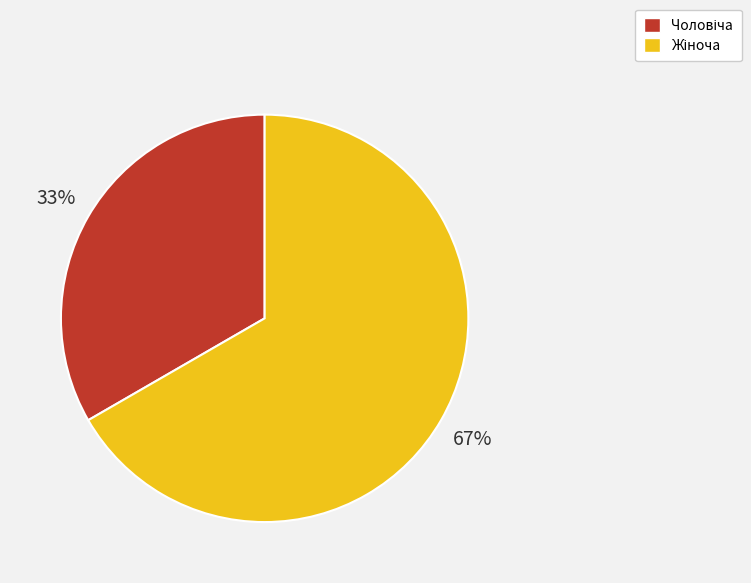

Does any single category account for the majority?

Yes